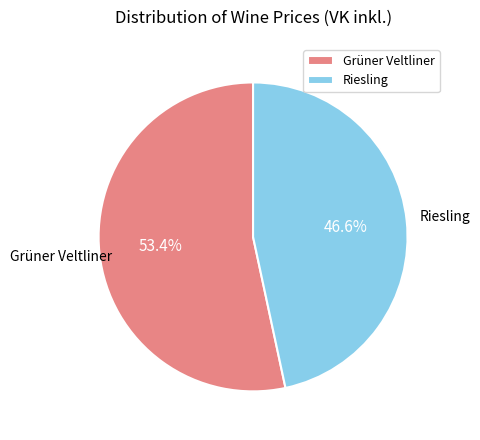

Which category has the biggest portion of the pie?

Grüner Veltliner